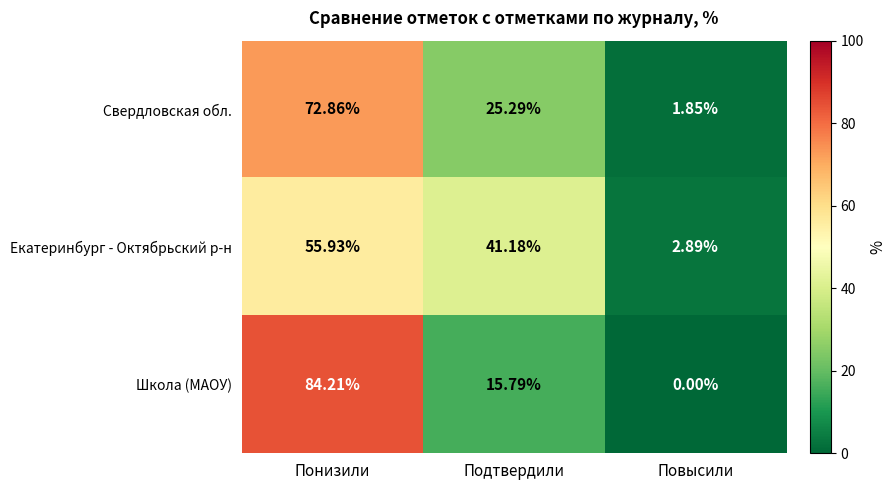

Where does the Школа (МАОУ) series first go above 15?

Понизили